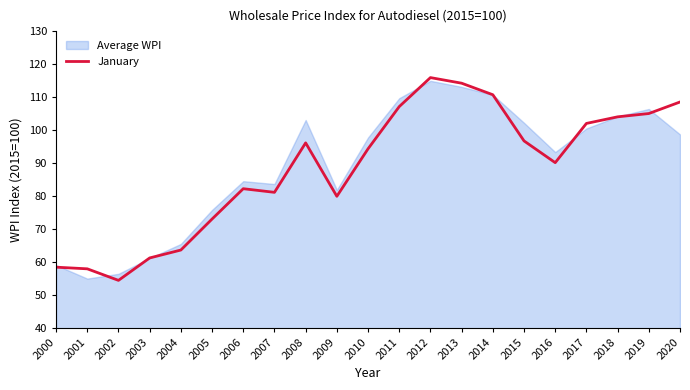

Does the chart have visible grid lines?

No